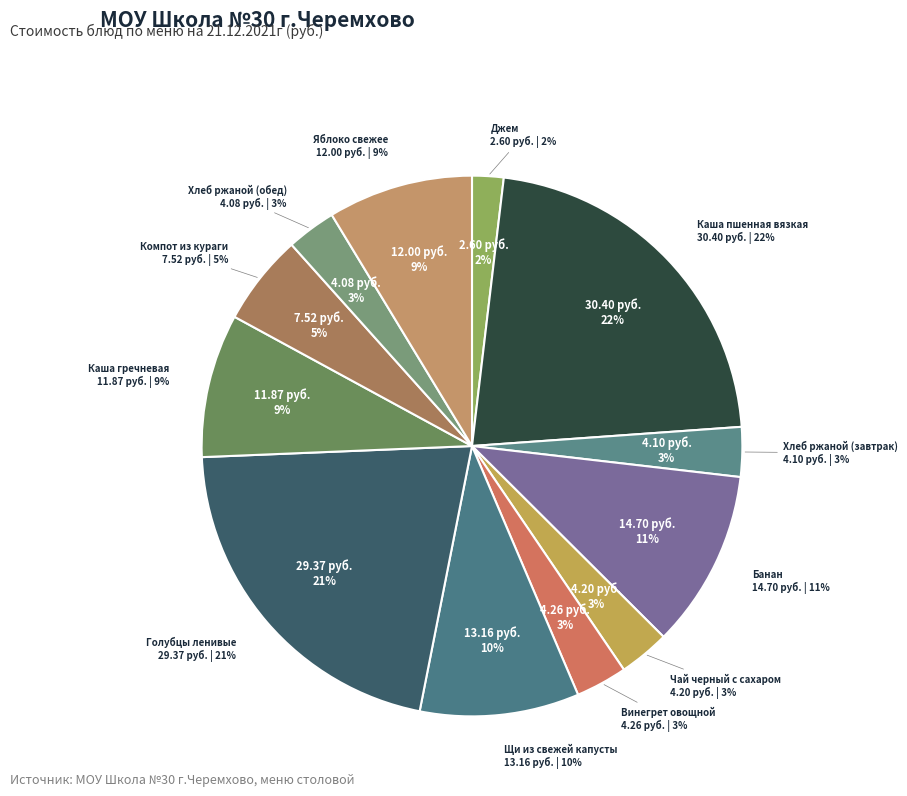

What is the smallest slice in the pie chart?

Джем